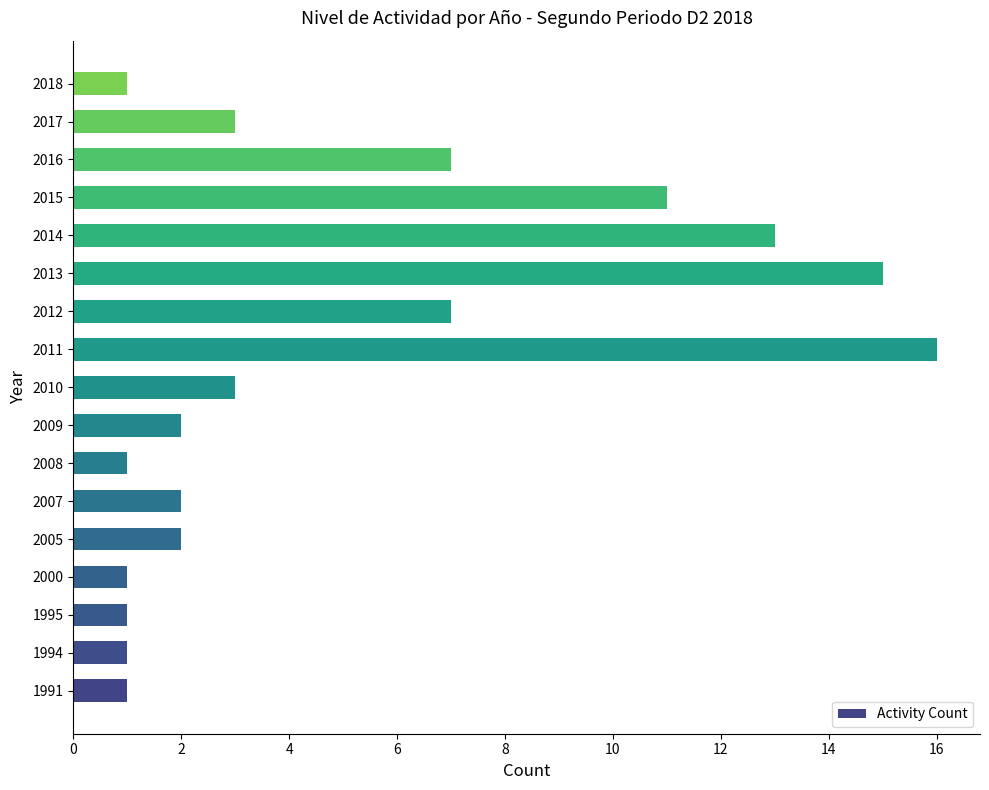

What is the sum of all values?

87